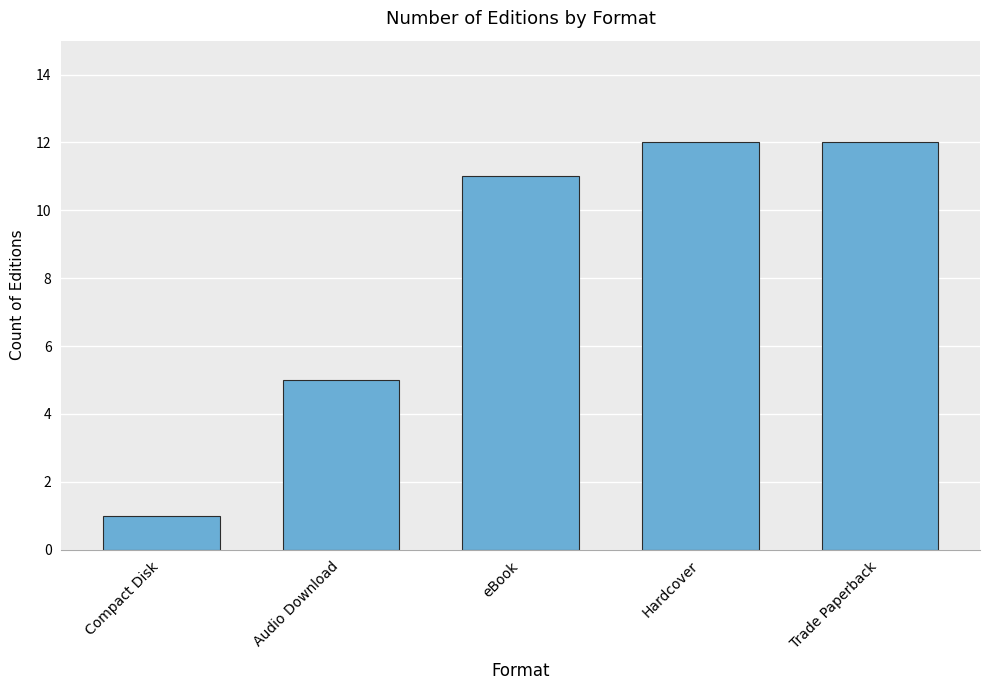

Reading left to right, list all the values displayed in this chart.

Compact Disk=1	Audio Download=5	eBook=11	Hardcover=12	Trade Paperback=12